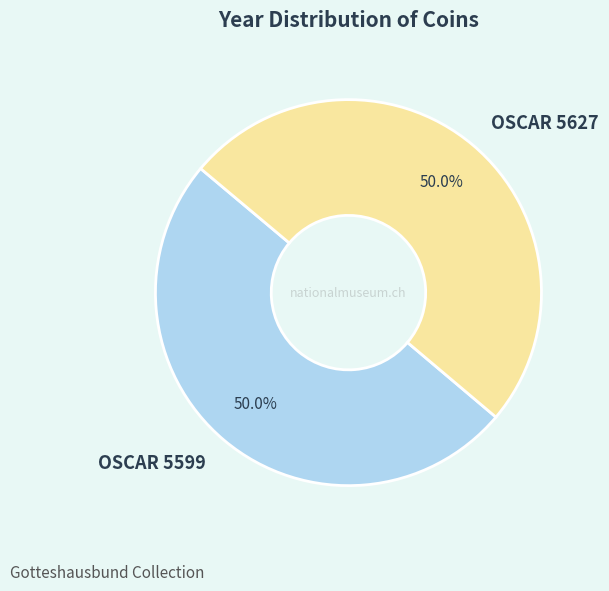

To the nearest percent, what percentage of the pie is OSCAR 5627?

50%